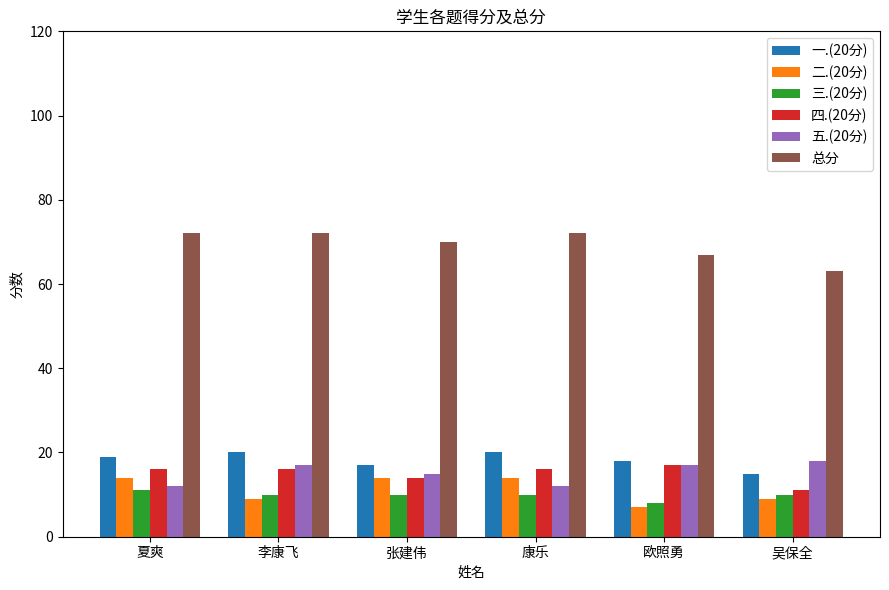

Which series changed the most between 张建伟 and 吴保全?

总分